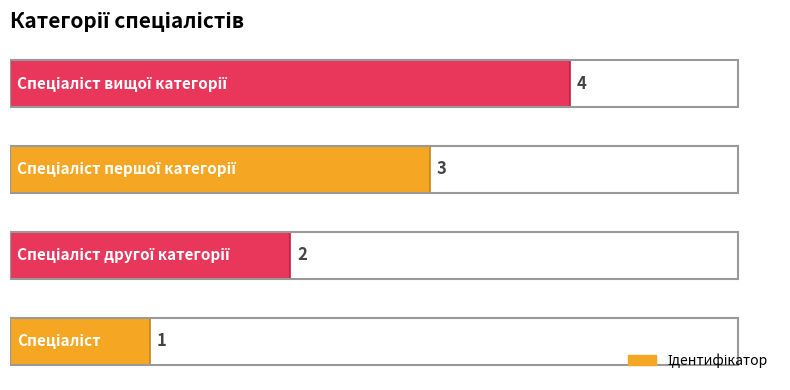

Are the bars horizontal?

Yes